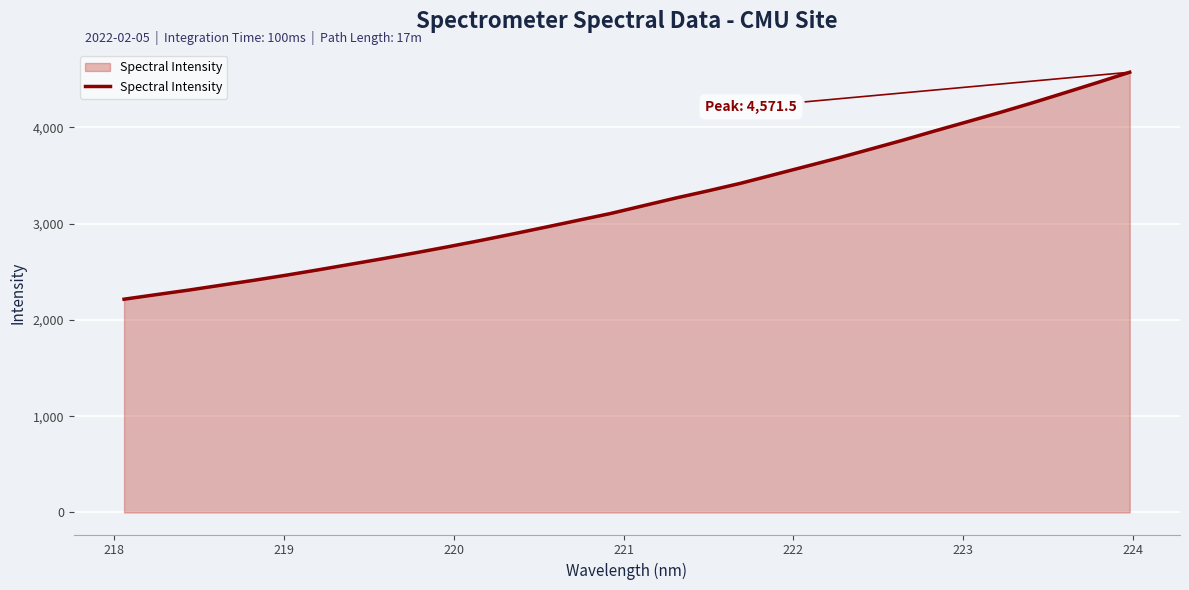

What is the smallest value displayed?

2214.8